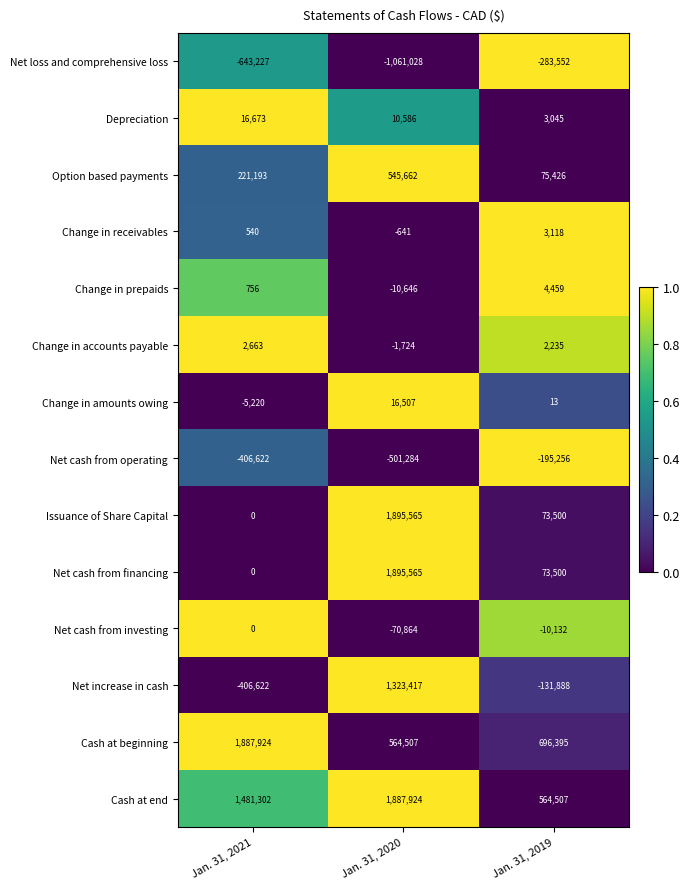

True or false: Net cash from operating has a value of -272721 at Jan. 31, 2021.

False